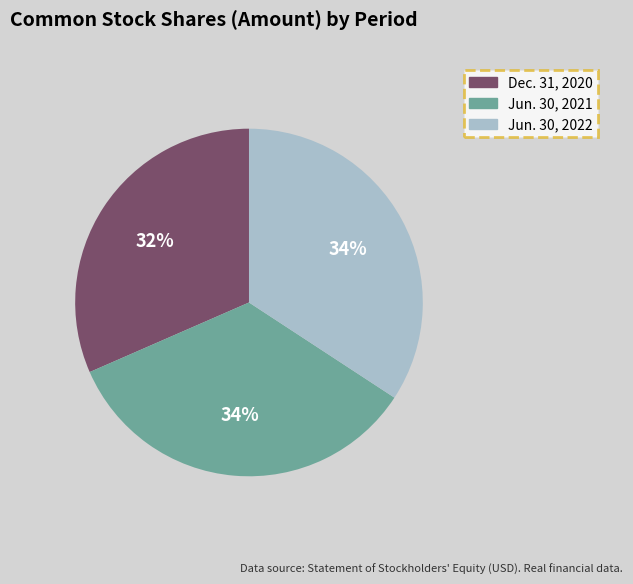

Is it true that Jun. 30, 2022 is 34% of the pie?

True